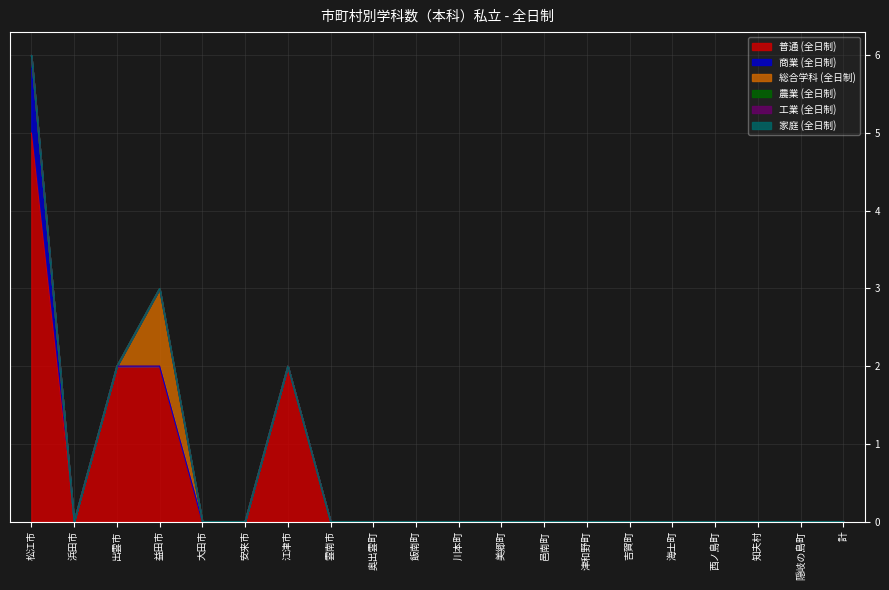

At how many categories does at least one series exceed 1?

4